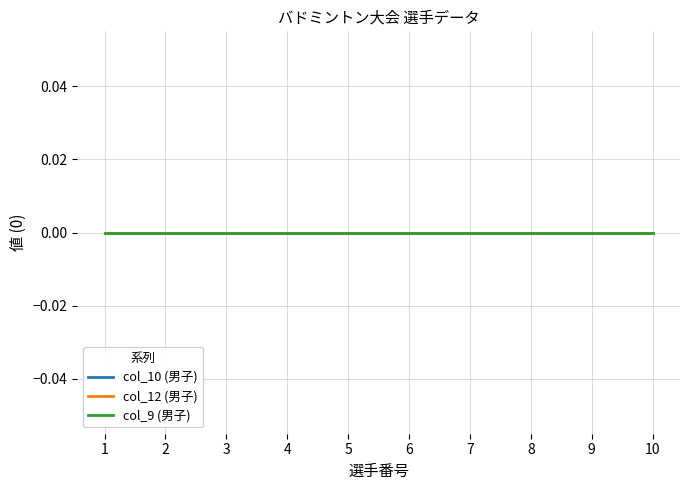

True or false: 選手番号 has more than 2 points higher than both neighbors.

False